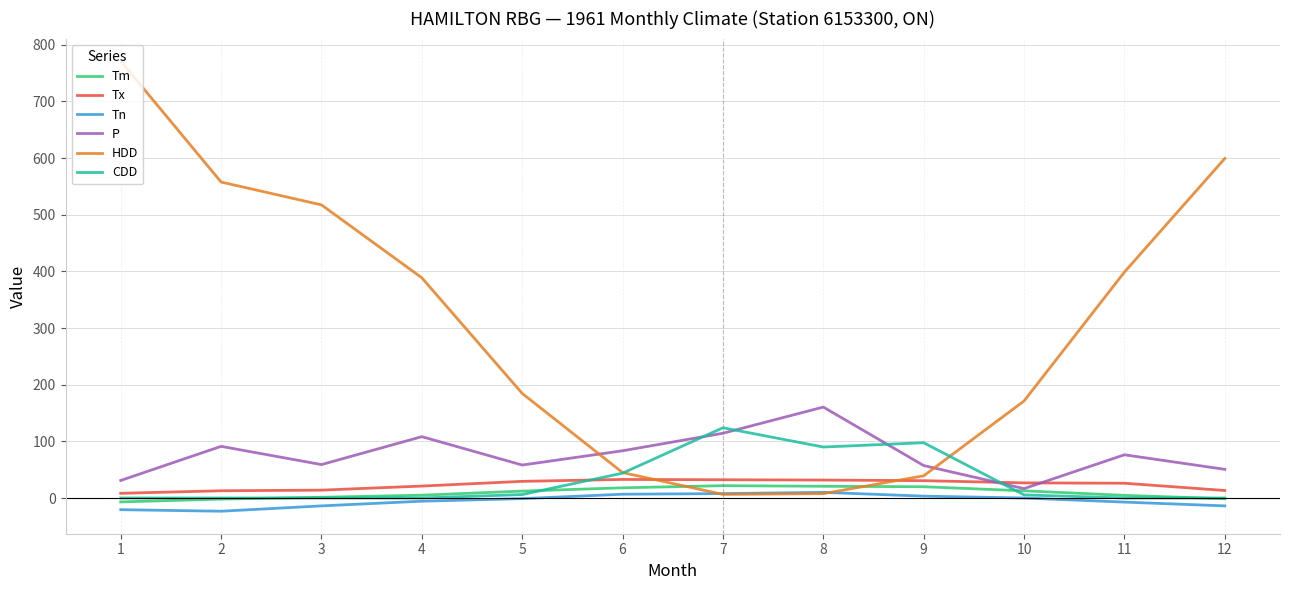

How many lines are shown in the chart?

6